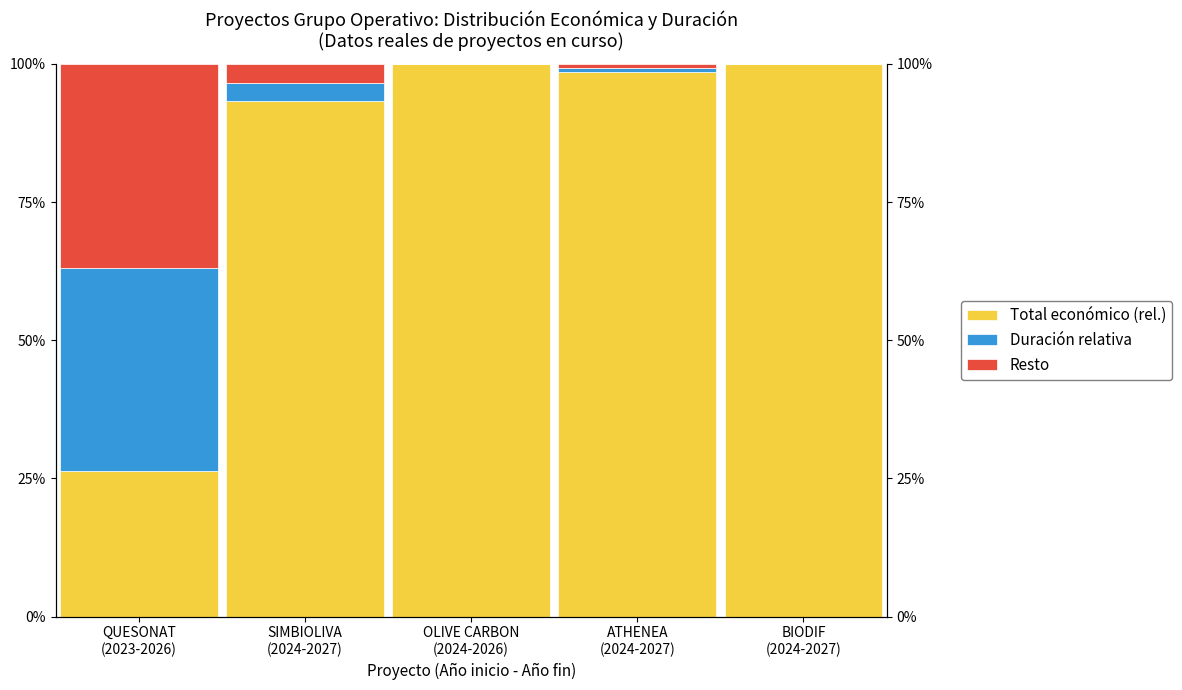

What is the total value across all series at BIODIF
(2024-2027)?

1.0